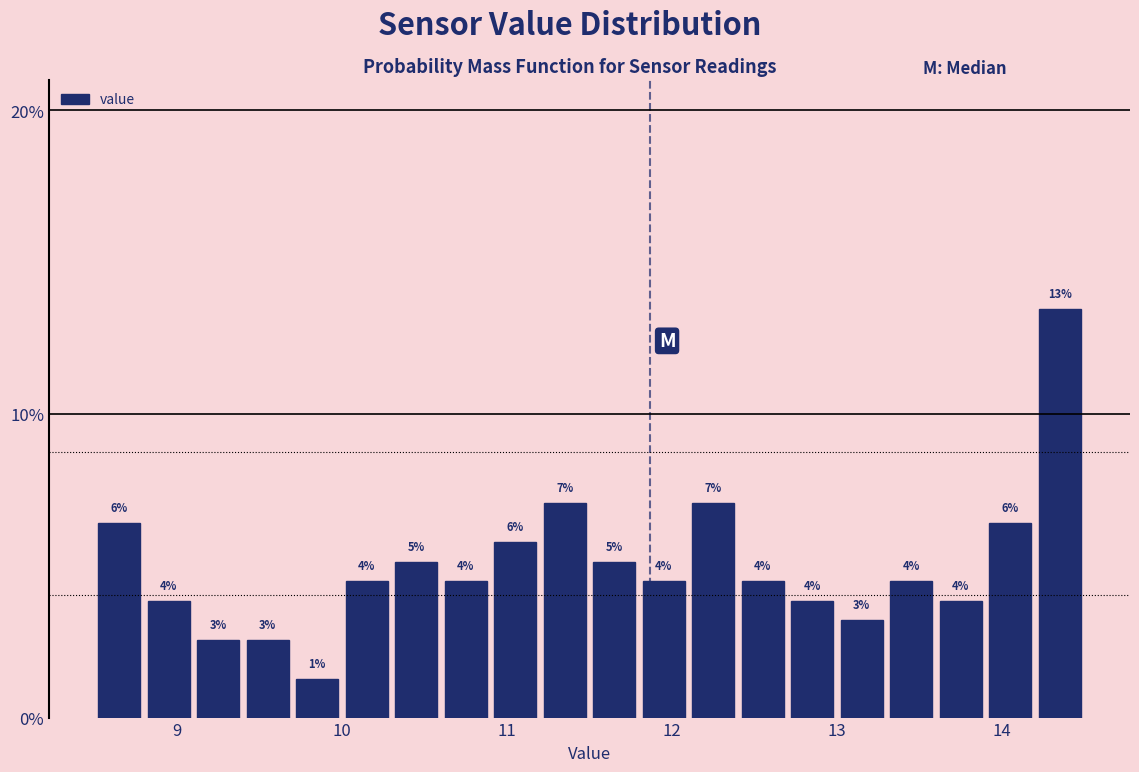

Around what value on the x-axis is the tallest bar? Give the approximate position of its centre, as read against the axis.

14.4